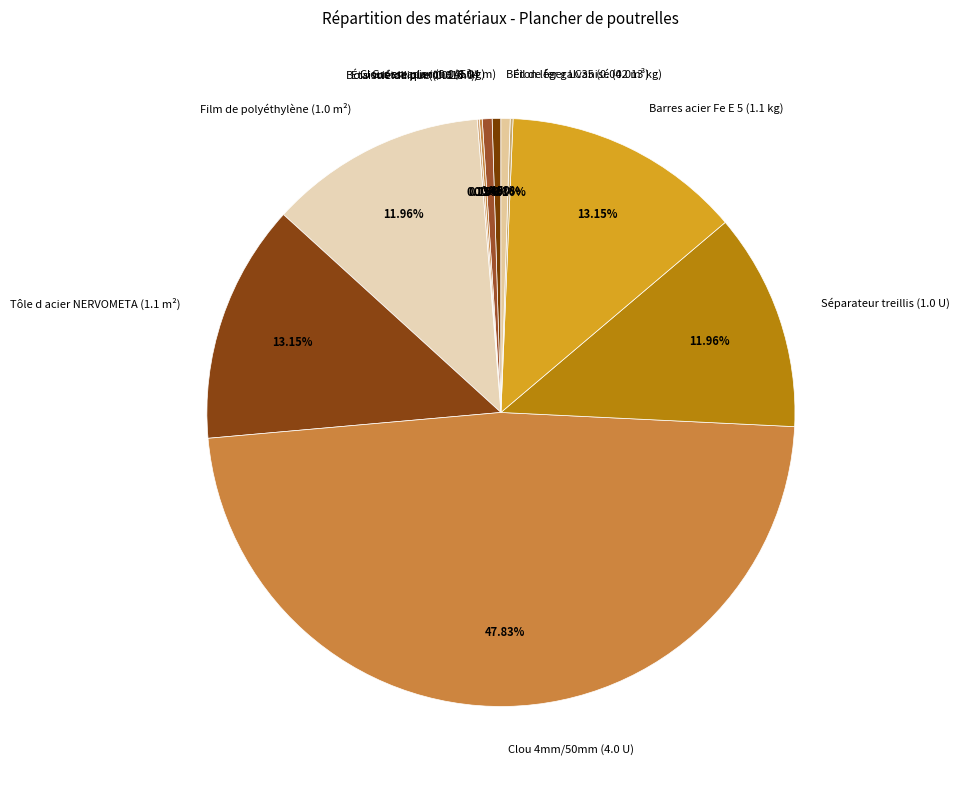

Which category has the biggest portion of the pie?

Clou 4mm/50mm (4.0 U)